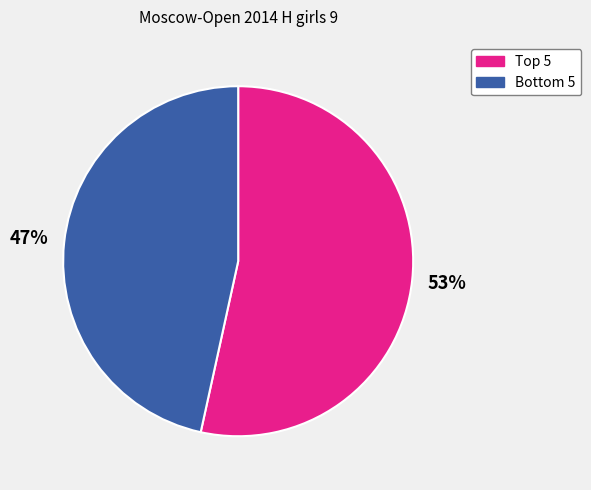

To the nearest percent, what is the average slice percentage?

50%